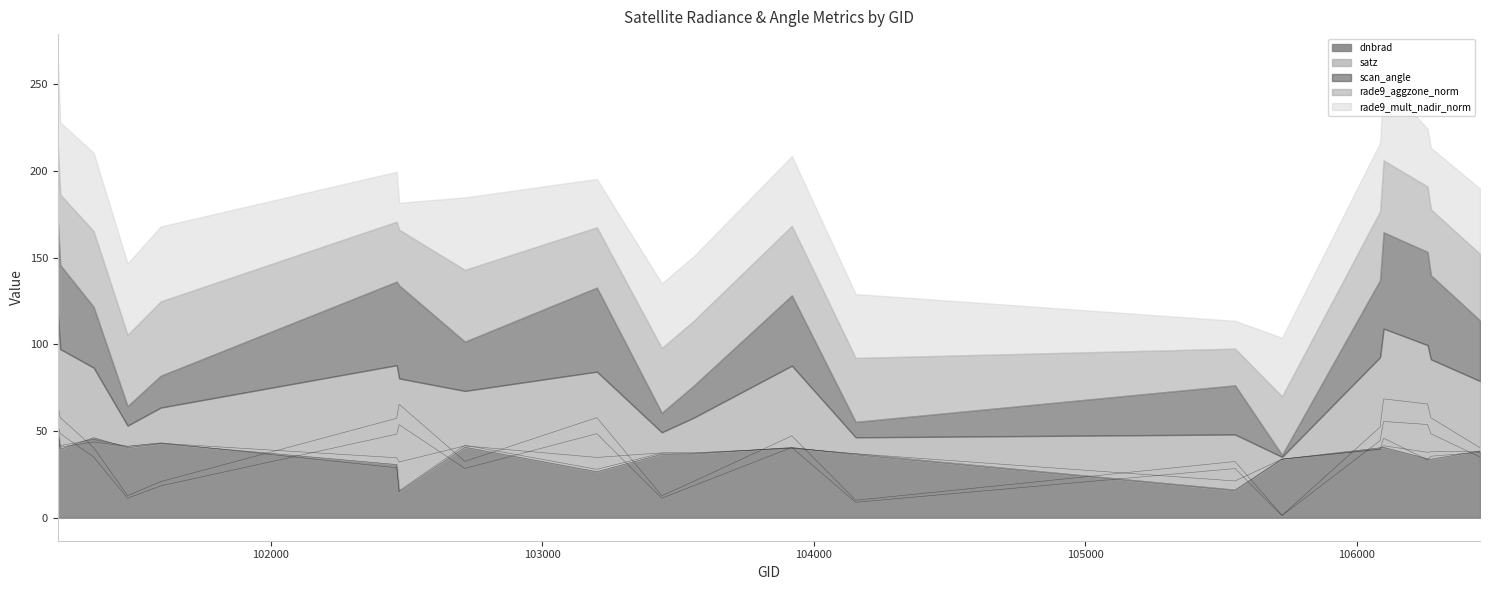

Is it true that satz equals 65.4 at 102473?

True